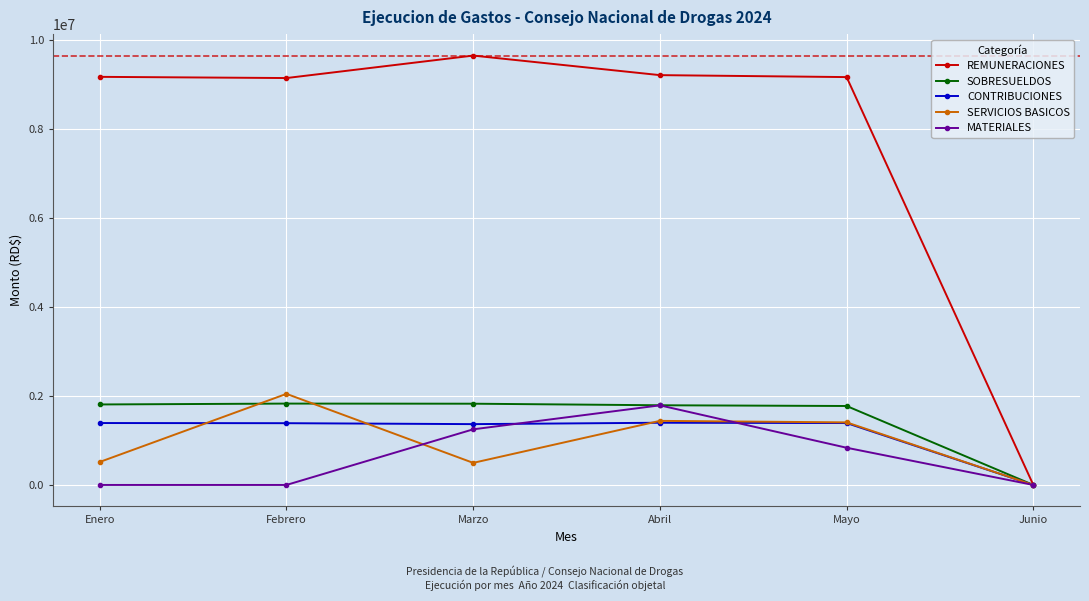

Which series has the largest range (max minus min)?

REMUNERACIONES